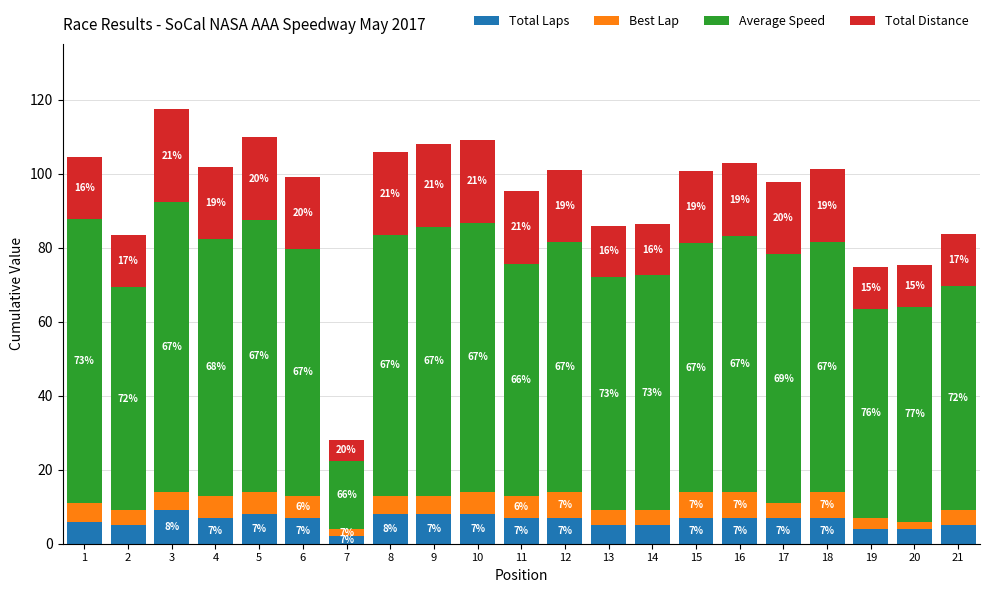

Where does the Total Laps series first go above 7?

3